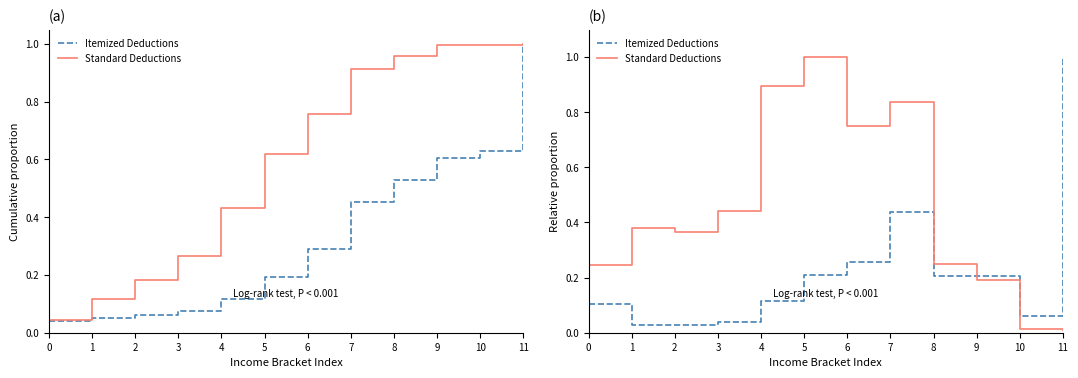

What is the sum of the Itemized Deductions values at 9 and 4?

0.3